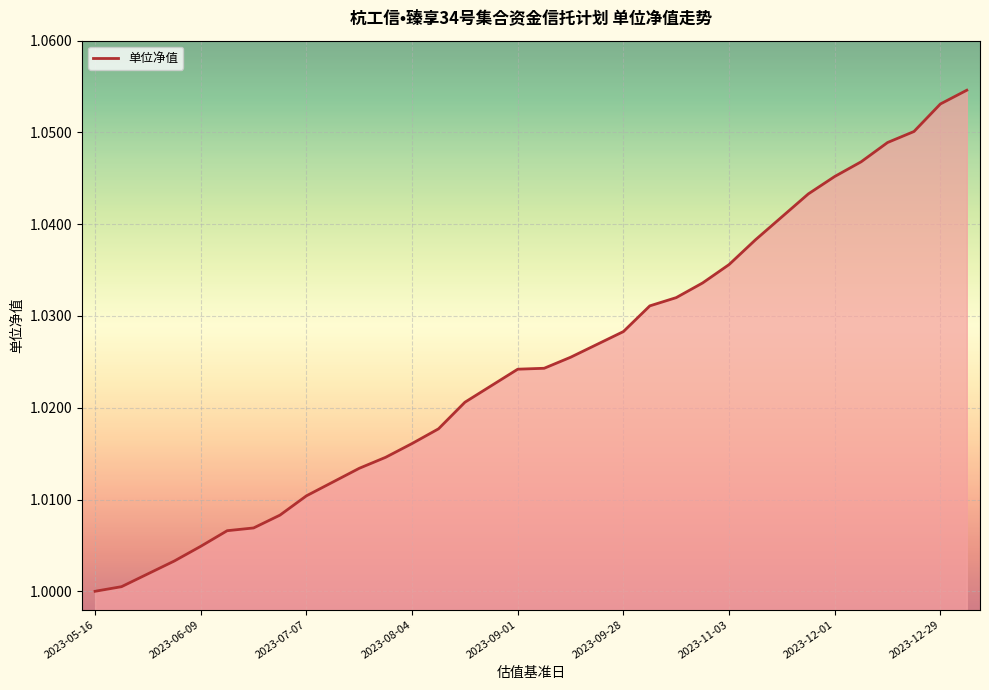

The value at 2023-08-04 is 1.7. True or false?

False